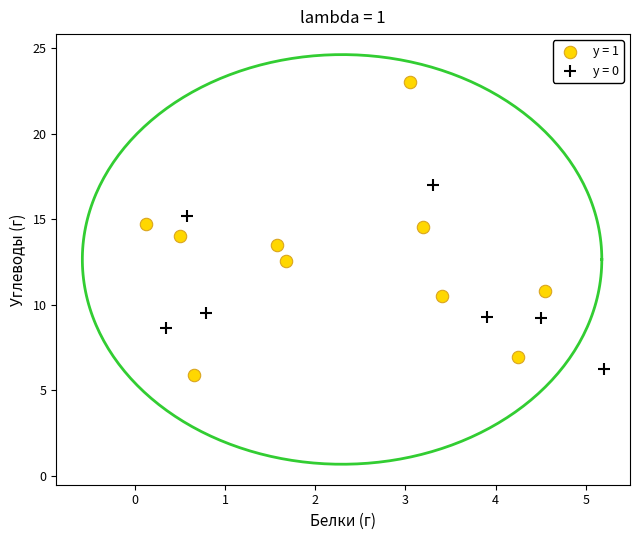

Which series contains the lowest Y value?

y = 1